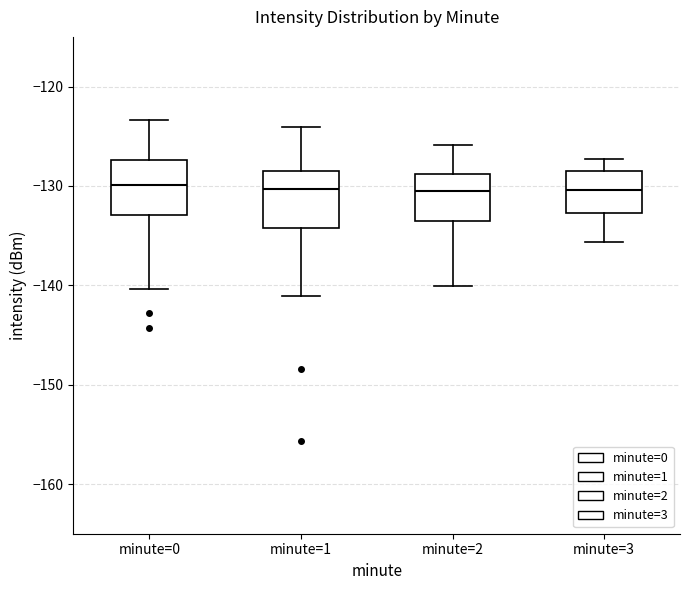

Reading left to right, read every box against the y-axis: the position of its median line, the range the box covers, and the ends of its whiskers. The values are not printed on the chart, so give them approximately, as read against the axis.

minute=0: median -130, box -133 to -127, whiskers -140 to -123
minute=1: median -130, box -134 to -128, whiskers -141 to -124
minute=2: median -130, box -133 to -129, whiskers -140 to -126
minute=3: median -130, box -133 to -129, whiskers -136 to -127